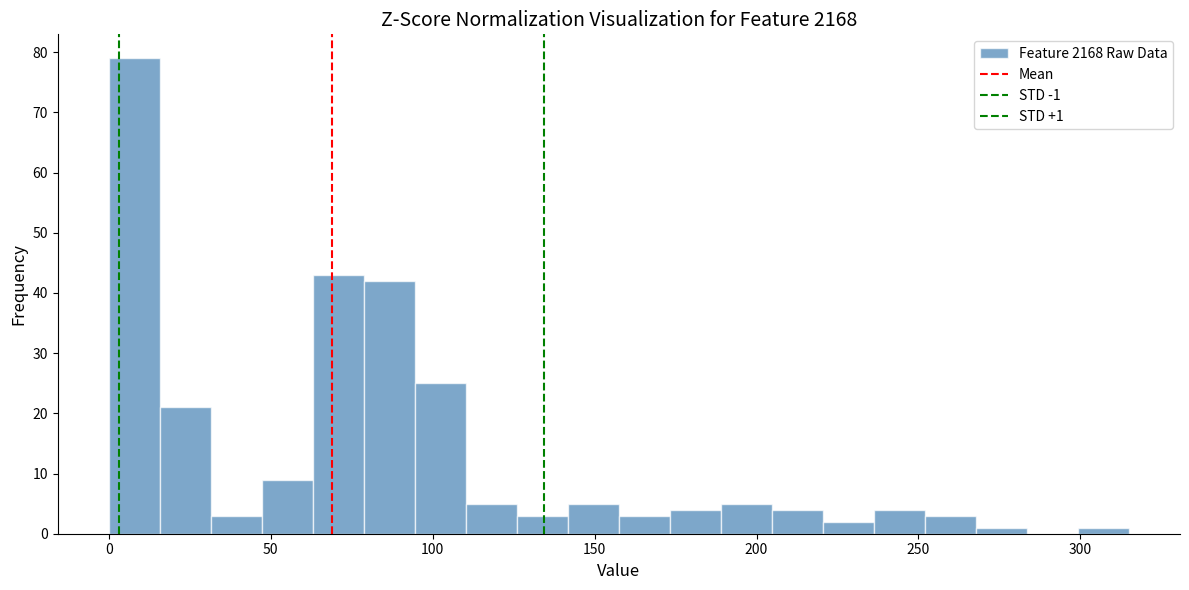

Around what value on the x-axis is the tallest bar? Give the approximate position of its centre, as read against the axis.

10